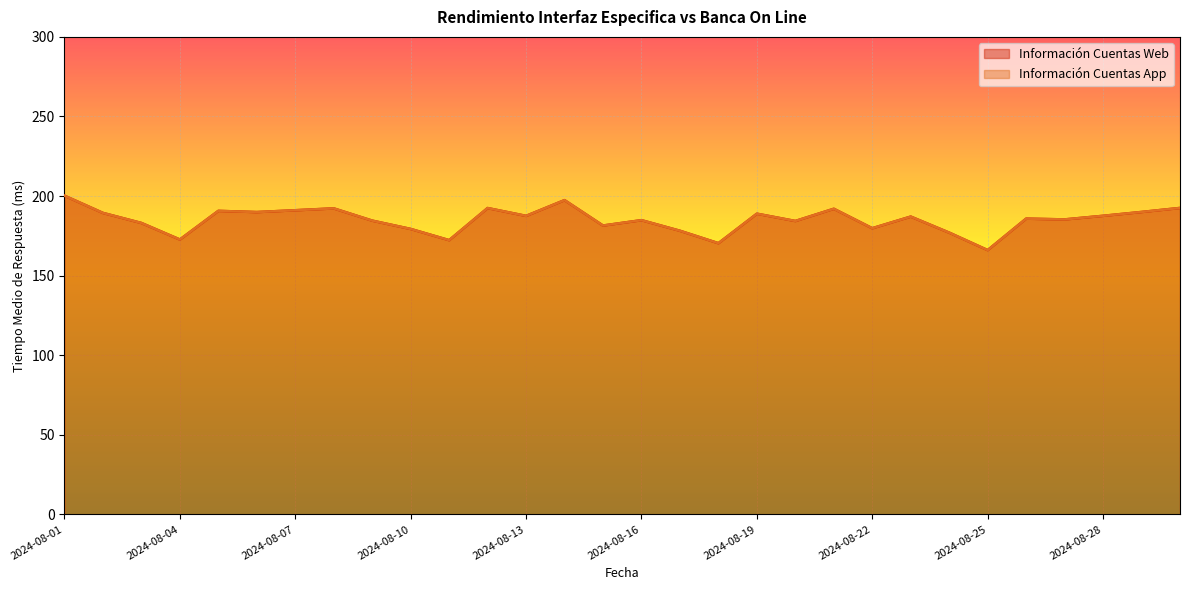

At which label is Información Cuentas App closest to 183?

2024-08-03